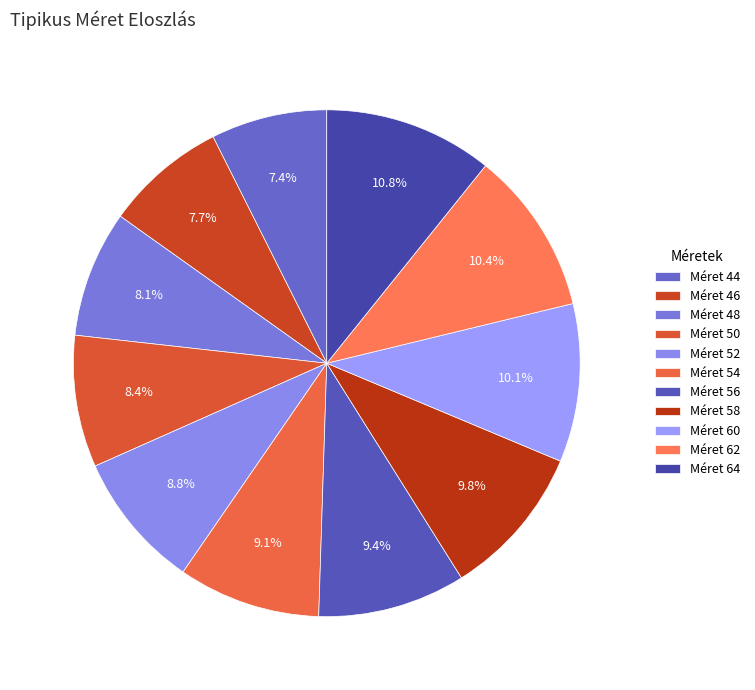

Which category has the smallest portion of the pie?

44